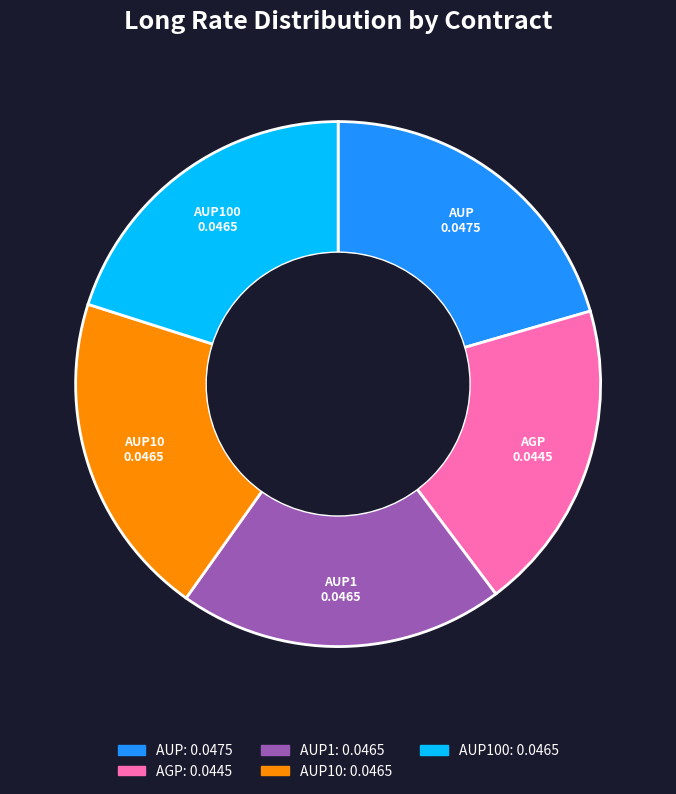

Is there any slice that represents more than half of the pie?

No